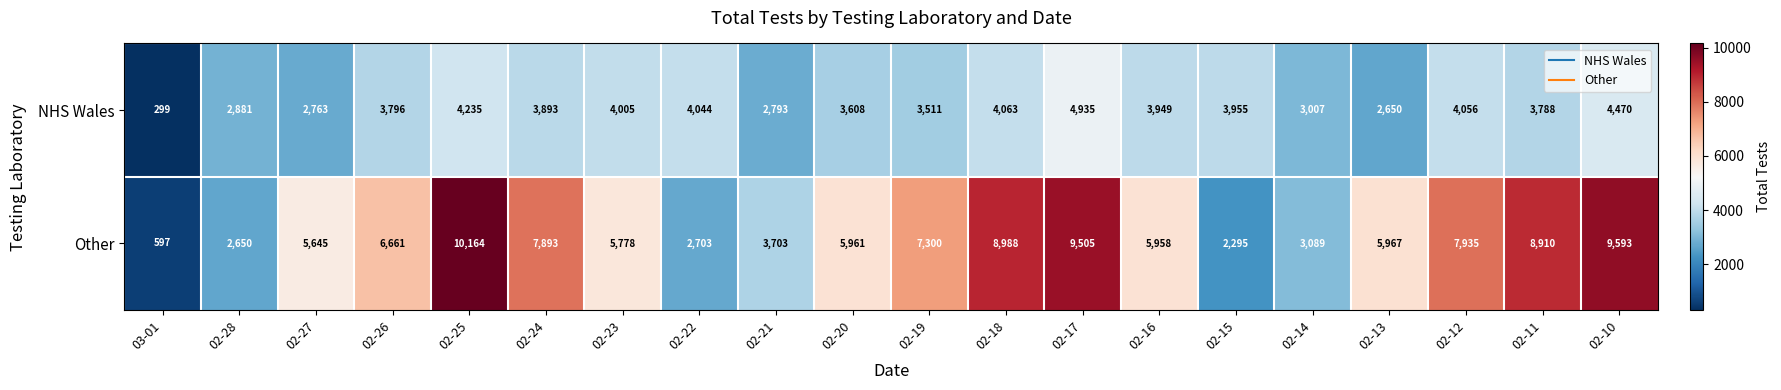

Which series has the largest total across all categories?

Other